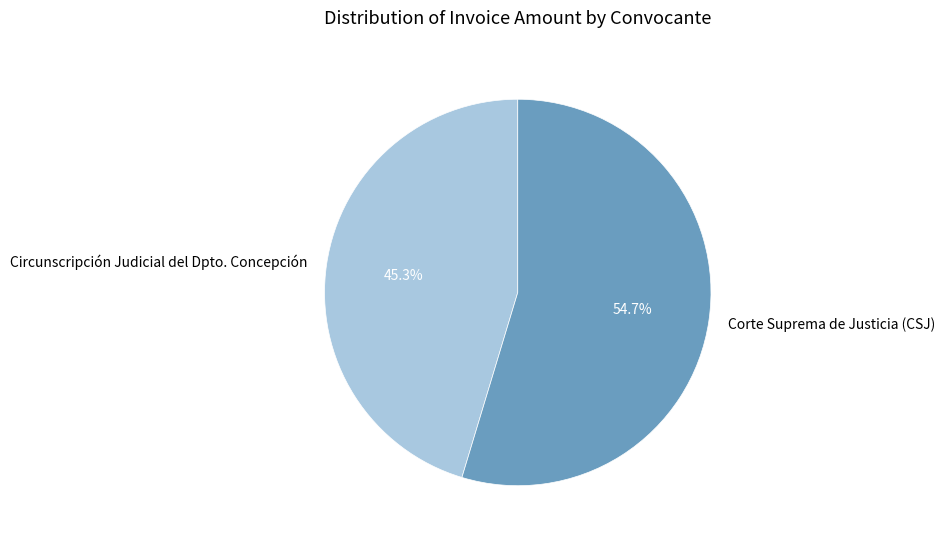

True or false: Corte Suprema de Justicia (CSJ) accounts for 55% of the total.

True